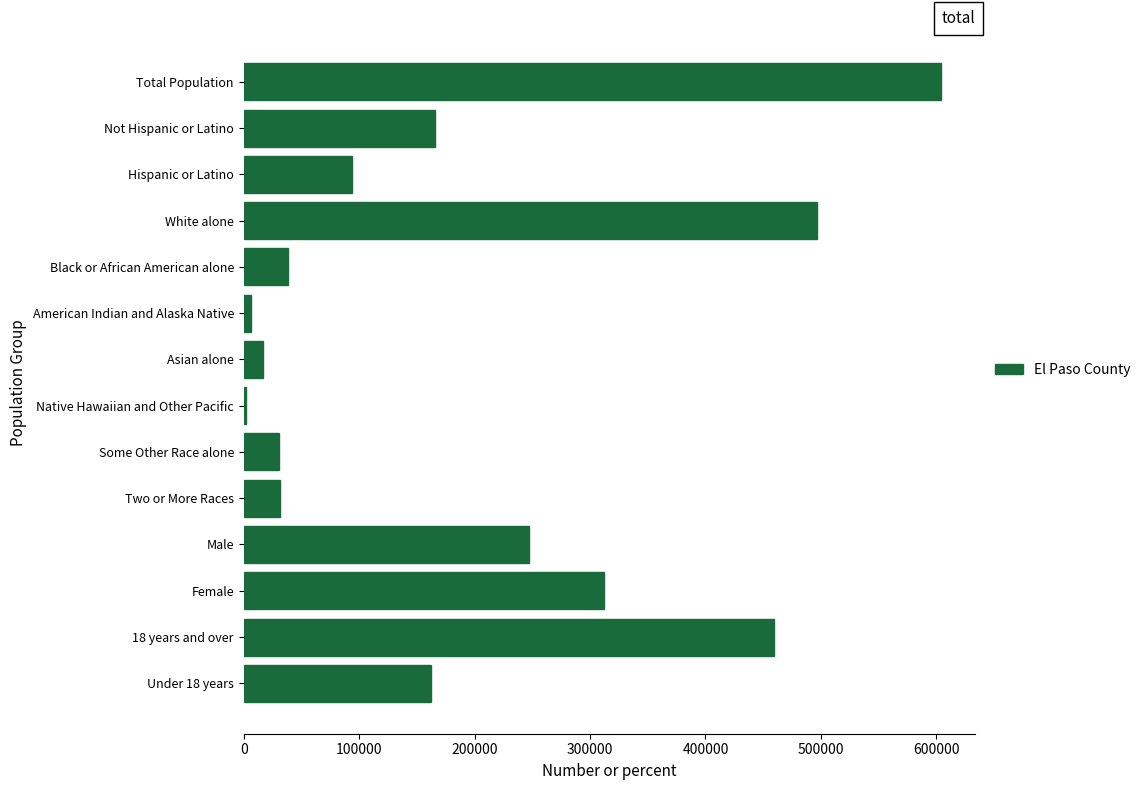

At which label is the value closest to 302903?

Female